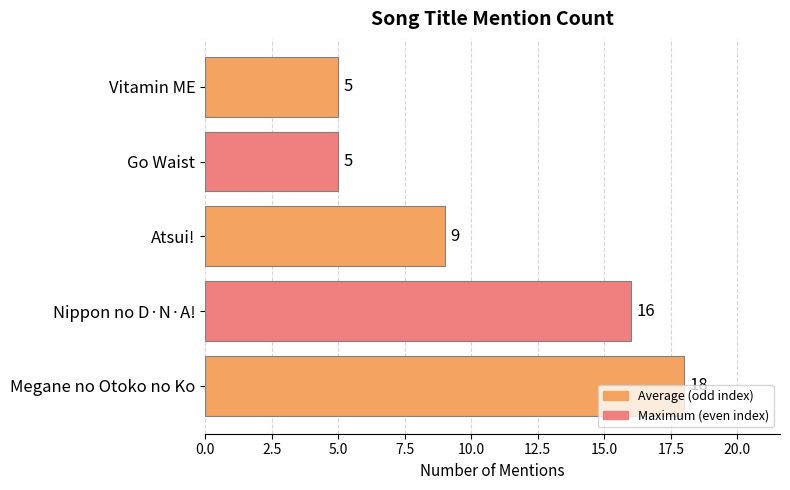

Is it true that the value at Go Waist is 1?

False